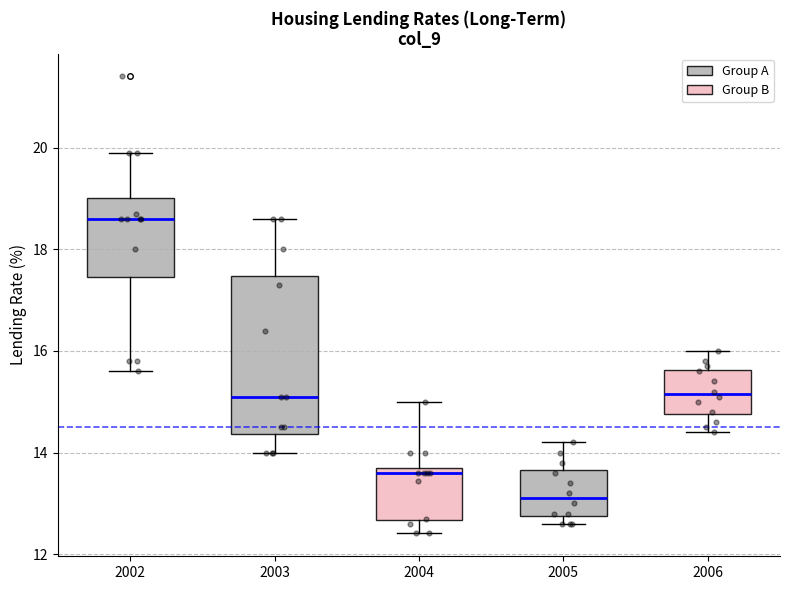

Reading left to right, transcribe this box plot: for each box, give where its median line is, the range the box spans, and where its two whiskers end, as read against the y-axis. The values are not printed on the chart, so give them approximately, as read against the axis.

2002: median 18.6, box 17.4 to 19.0, whiskers 15.6 to 20.0
2003: median 15.2, box 14.4 to 17.4, whiskers 14.0 to 18.6
2004: median 13.6, box 12.6 to 13.8, whiskers 12.4 to 15.0
2005: median 13.2, box 12.8 to 13.6, whiskers 12.6 to 14.2
2006: median 15.2, box 14.8 to 15.6, whiskers 14.4 to 16.0